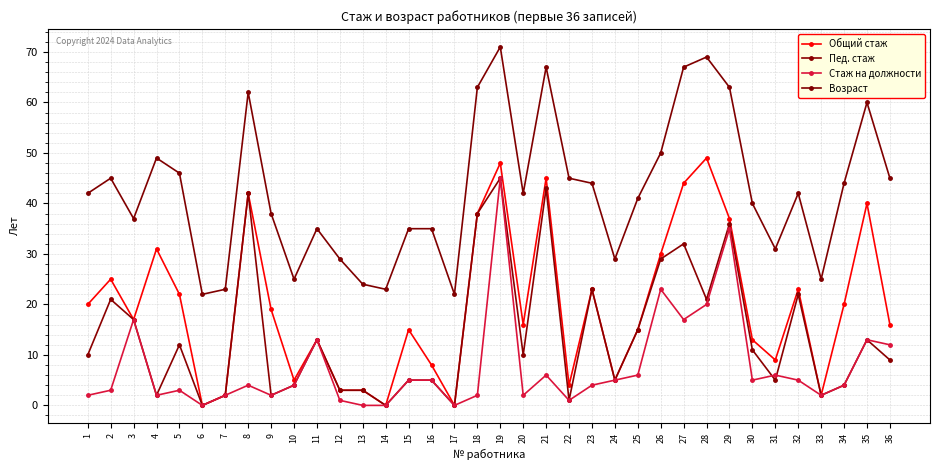

The value of Стаж на должности at 21 is 10. True or false?

False